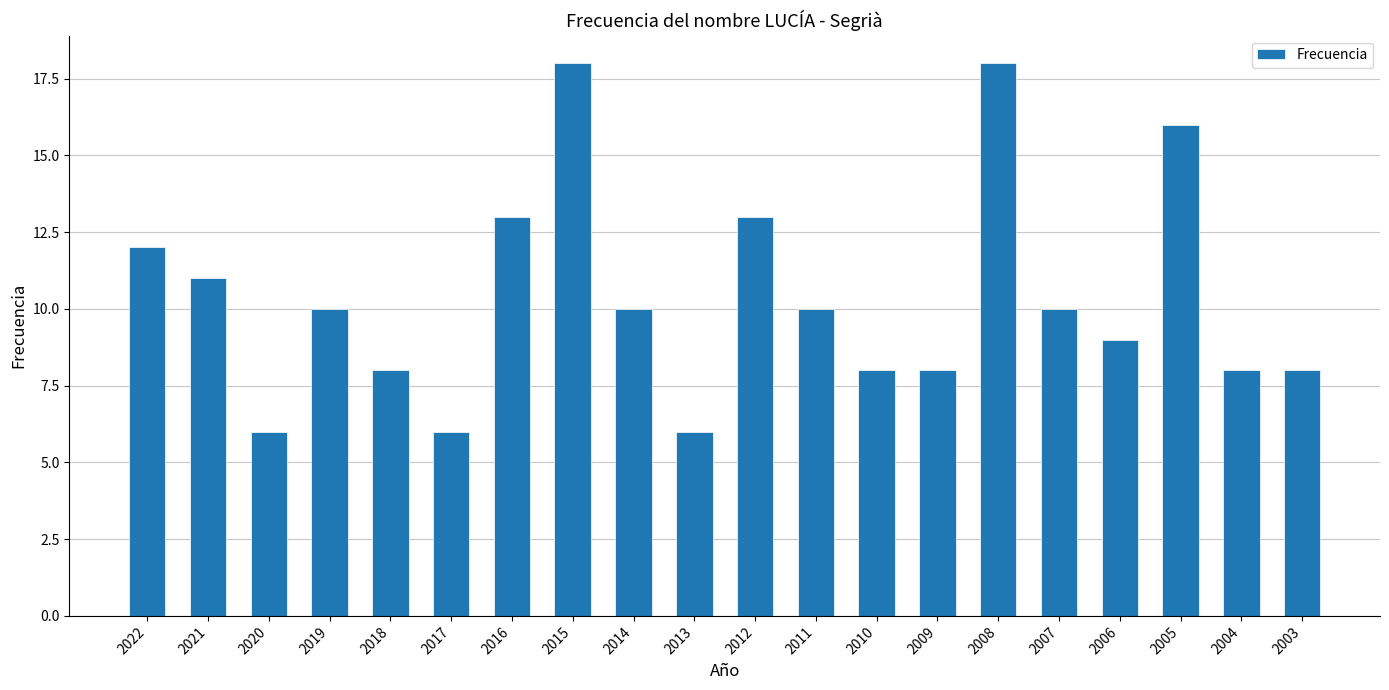

What is the change in value from 2014 to 2008?

+8